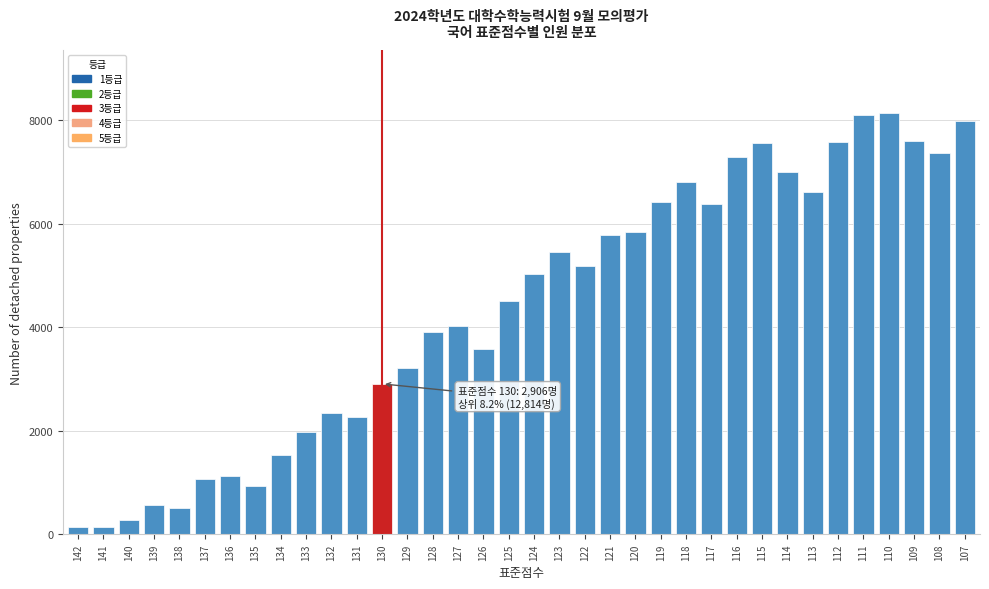

What is the difference between the maximum and minimum values?

8005